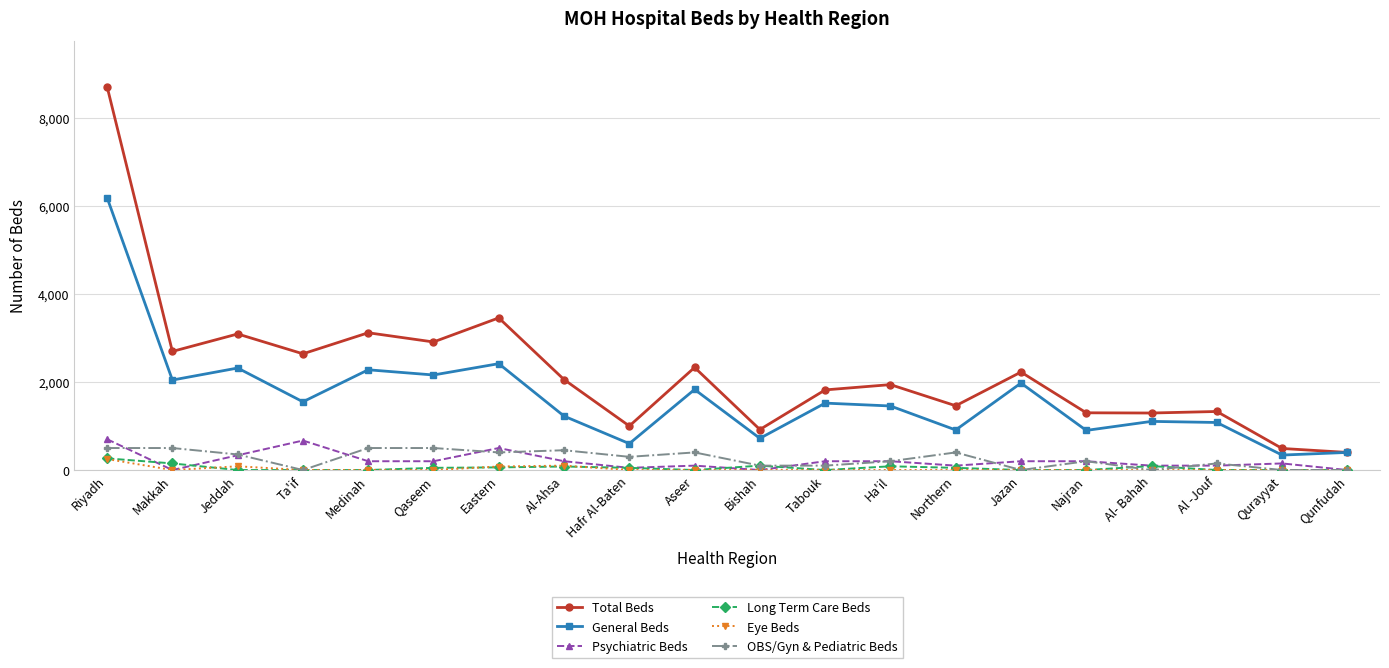

What is the approximate value of Psychiatric Beds at Northern?

100